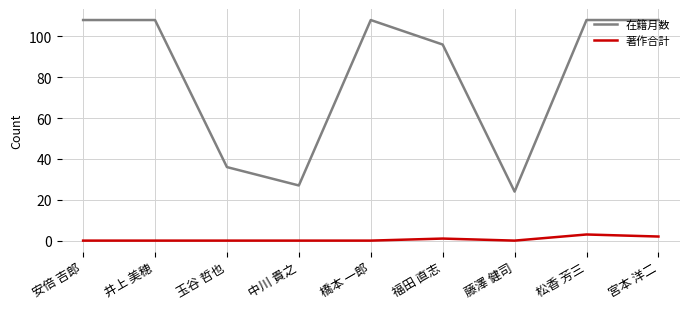

The value of 在籍月数 at 藤澤 健司 is 24. True or false?

True